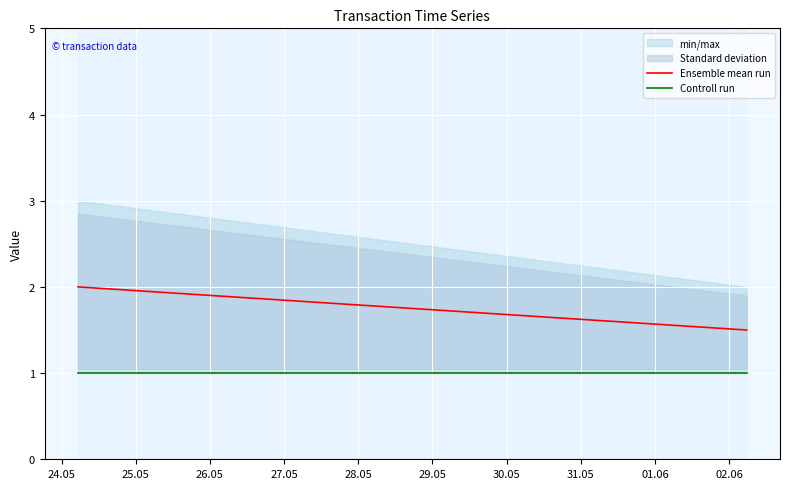

True or false: Controll run has a value of 1.0 at 24.05.

True